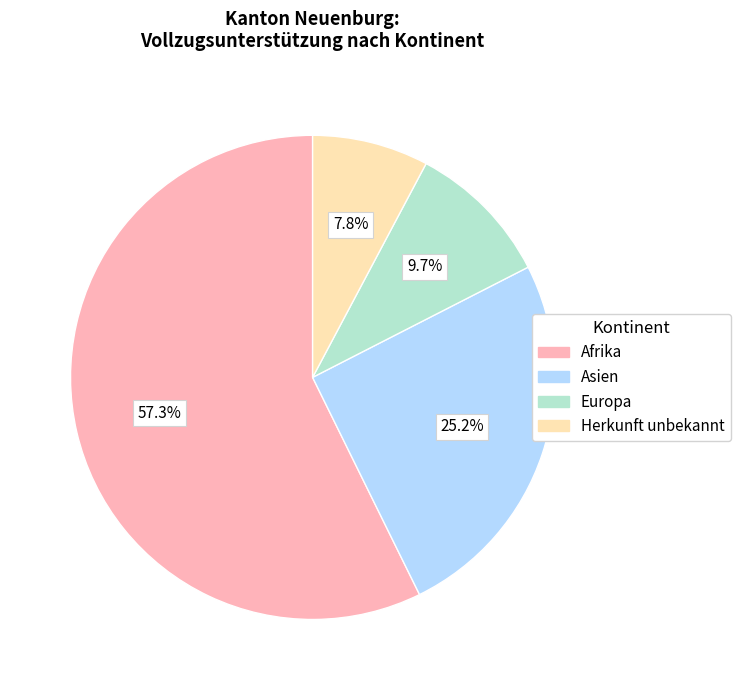

Is there a majority slice in this chart?

Yes